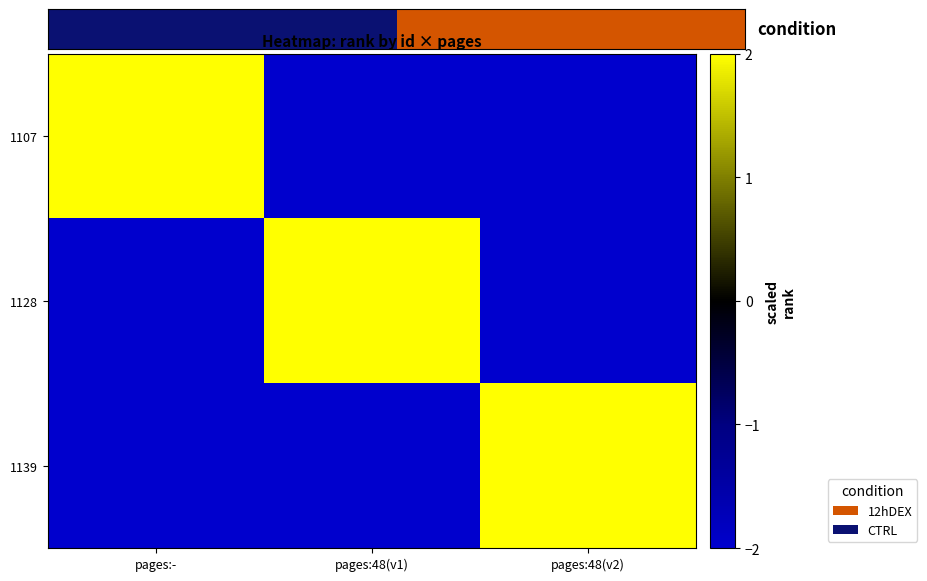

Reading left to right, list all the values displayed in this chart.

1107: pages:-=2	pages:48(v1)=-2	pages:48(v2)=-2
1128: pages:-=-2	pages:48(v1)=2	pages:48(v2)=-2
1139: pages:-=-2	pages:48(v1)=-2	pages:48(v2)=2